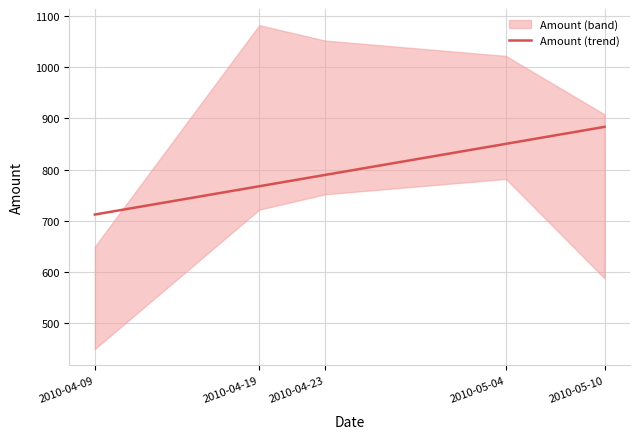

What is the difference between the values at 2010-05-04 and 2010-04-09?

138.0